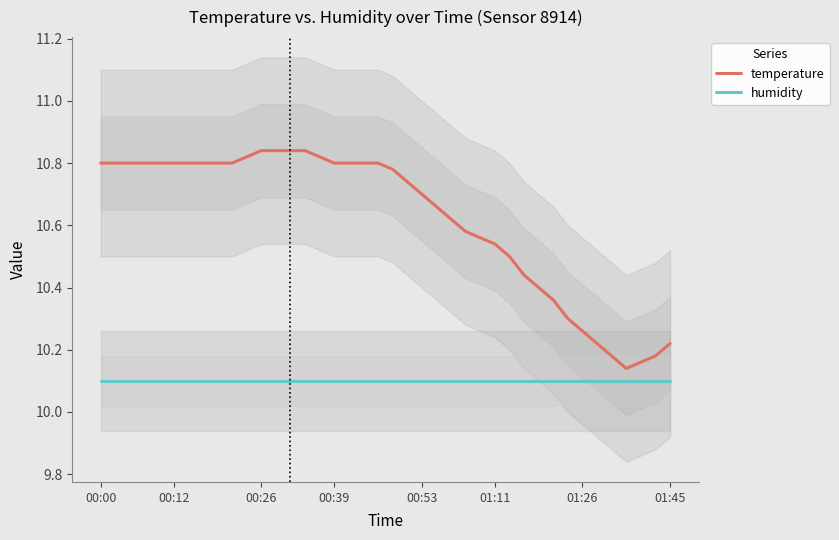

Is this an area chart (filled region under the line)?

No